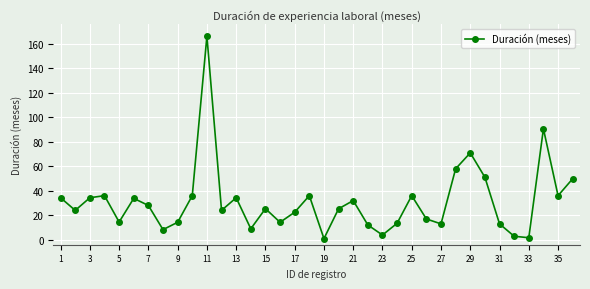

True or false: there are more than 2 points higher than both neighbors.

True